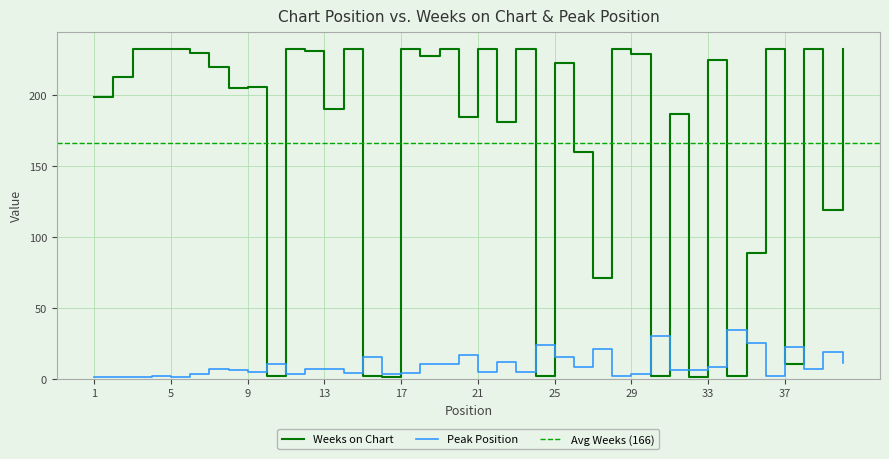

What is the difference between the maximum and minimum values in the Weeks on Chart series?

232